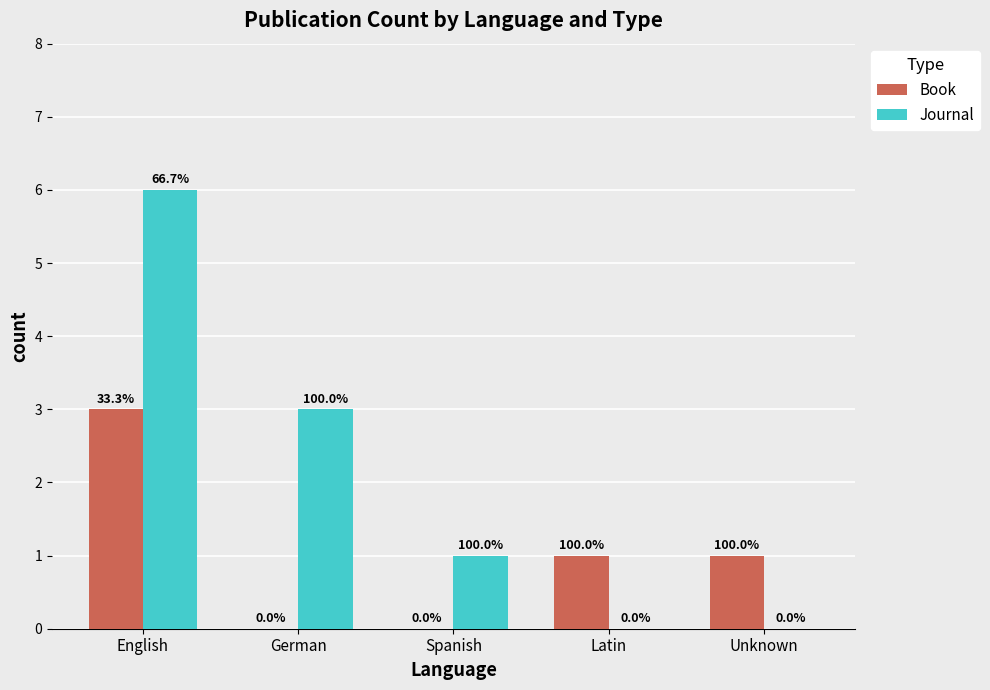

Is it true that Journal equals 0 at Latin?

True